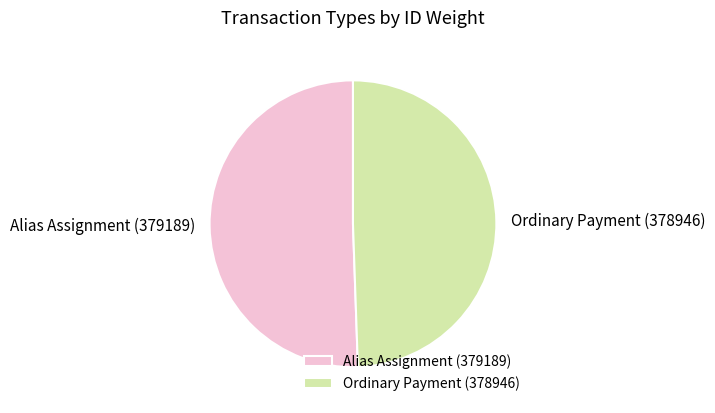

What is the smallest slice in the pie chart?

Ordinary Payment (378946)